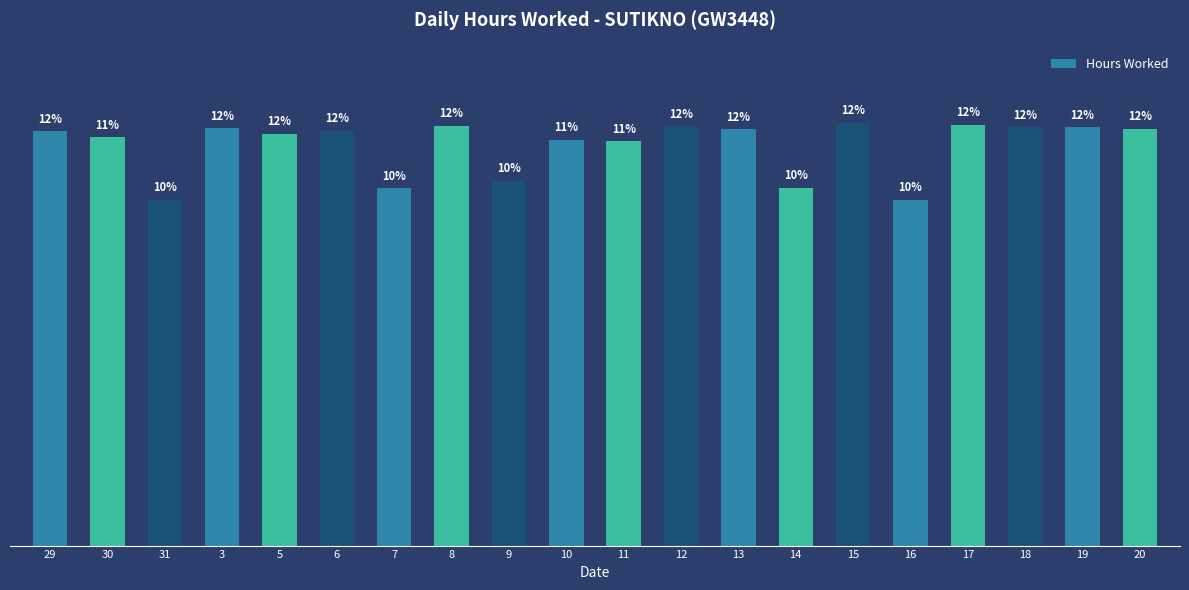

What is the sum of all values?

224.6